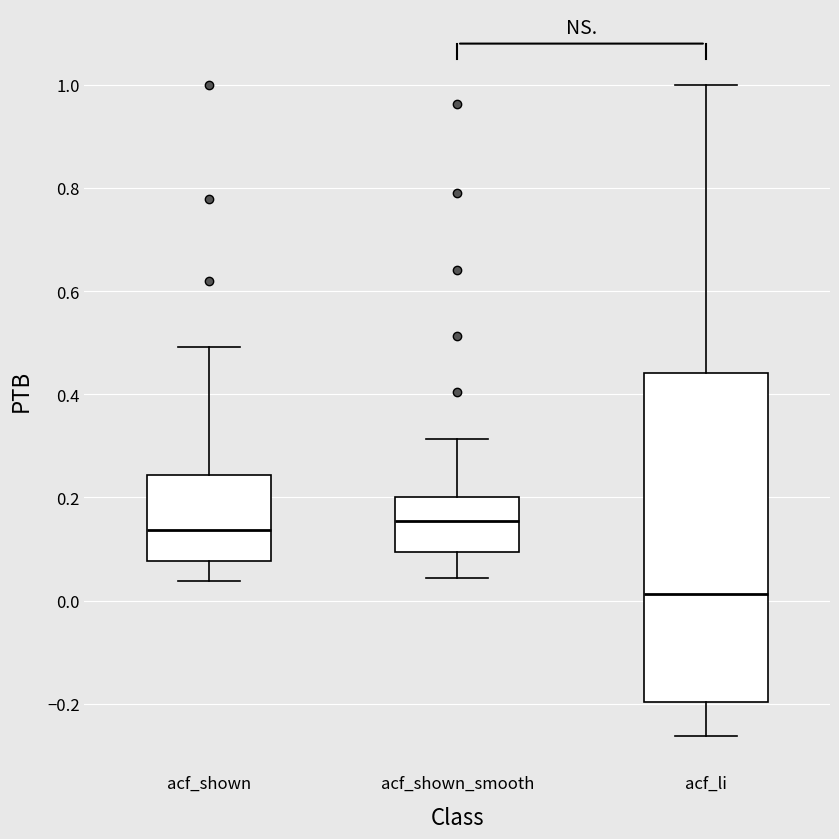

Where is the lower edge of the box for acf_shown on the y-axis? The values are not printed on the chart, so give them approximately, as read against the axis.

0.08